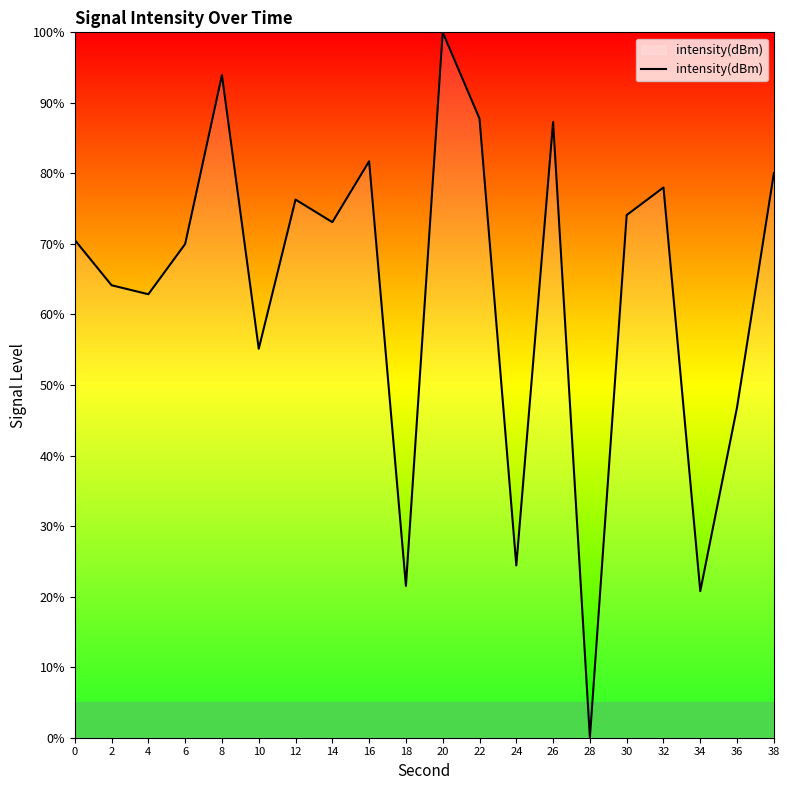

What is the sum of all values?

1268.5